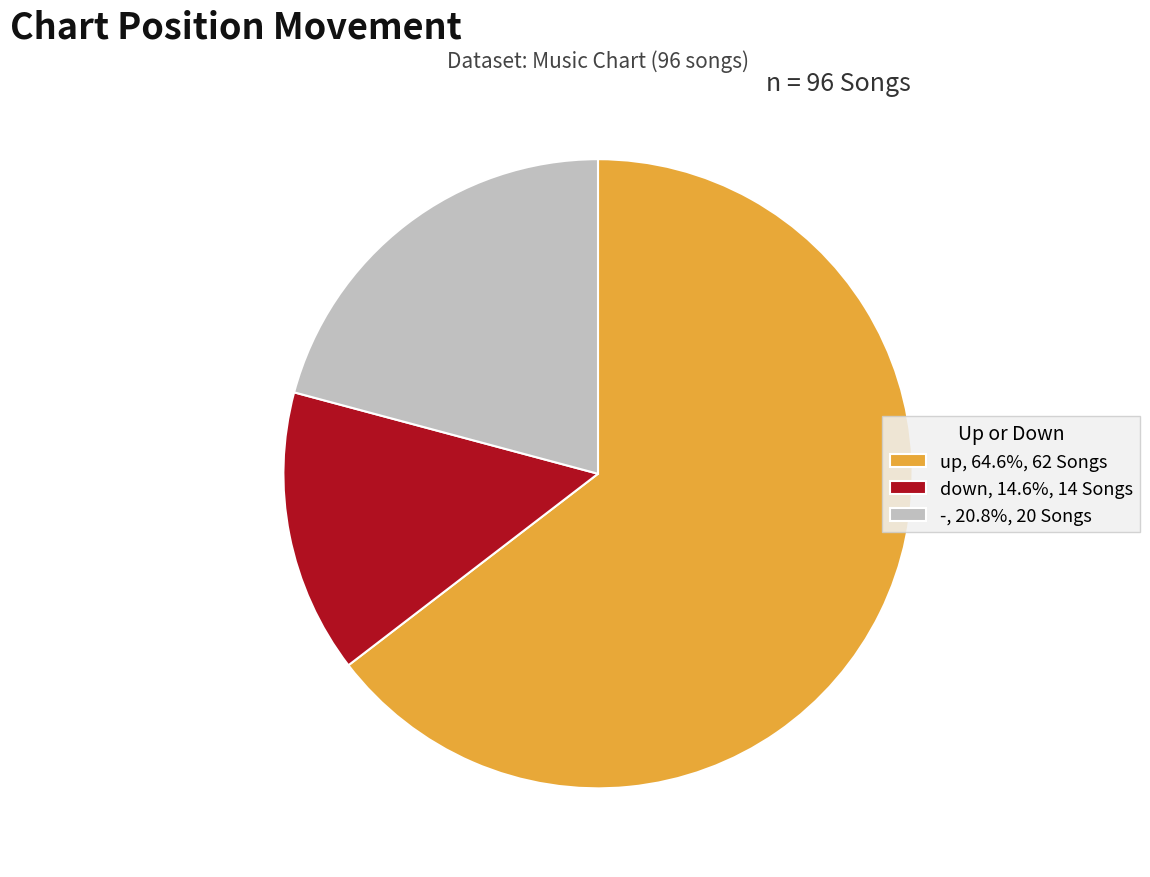

Which category has the biggest portion of the pie?

up